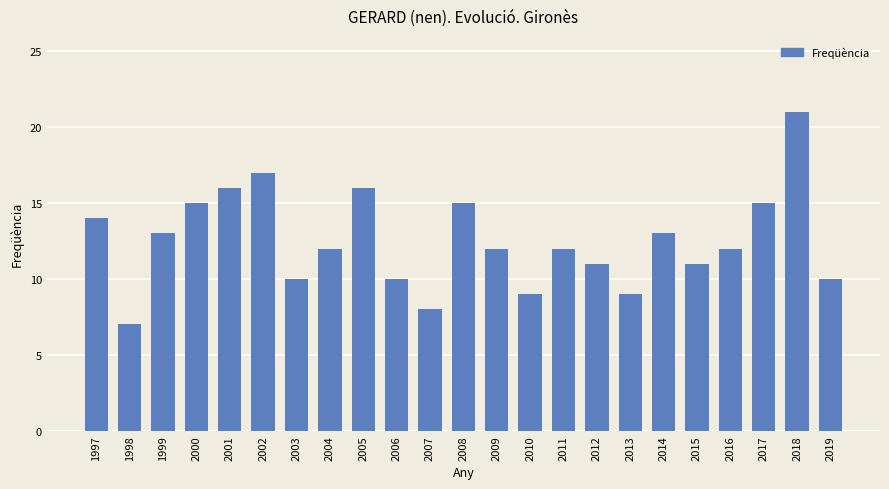

What is the greatest value displayed?

21